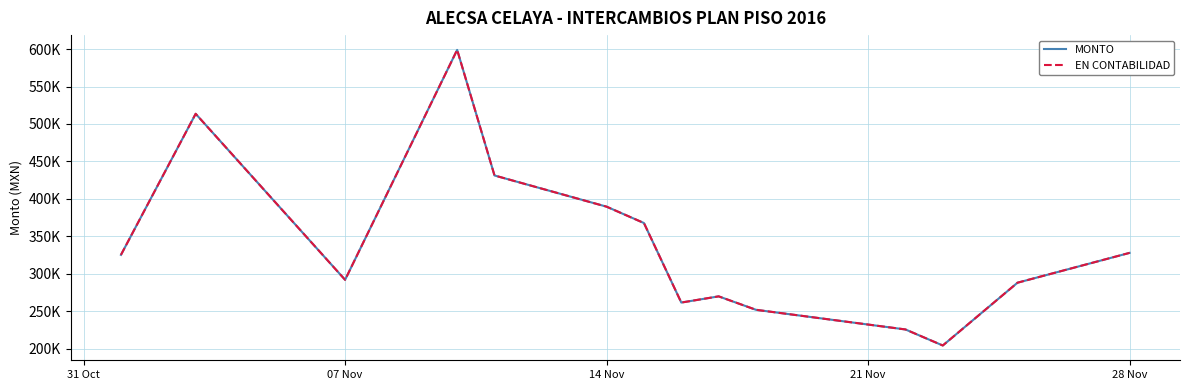

What are all the series names shown in the legend?

MONTO, EN CONTABILIDAD